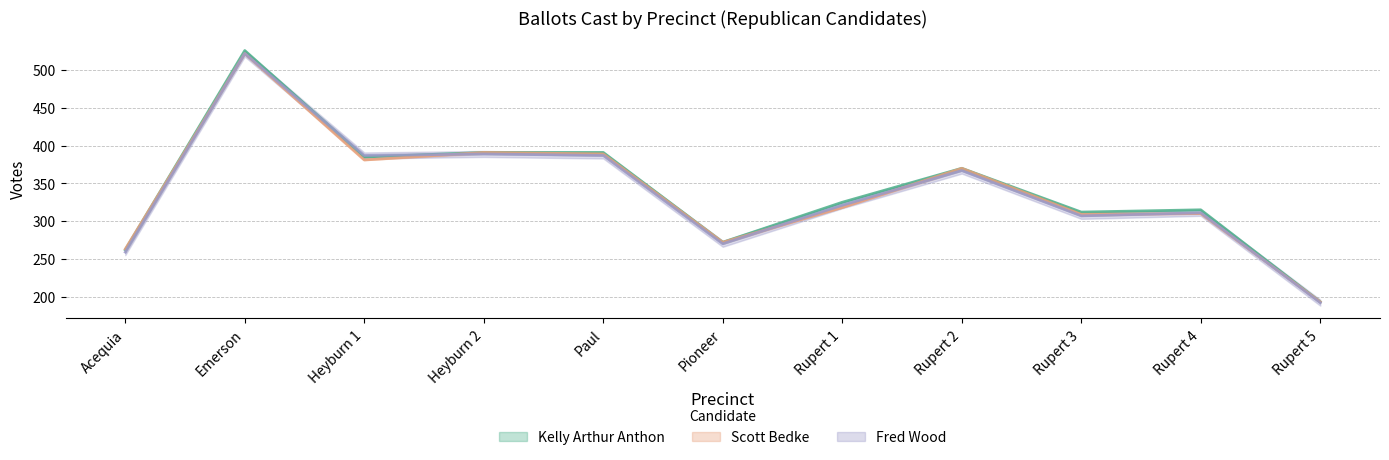

Rank the series at Heyburn 1 from highest to lowest value.

Fred Wood, Kelly Arthur Anthon, Scott Bedke